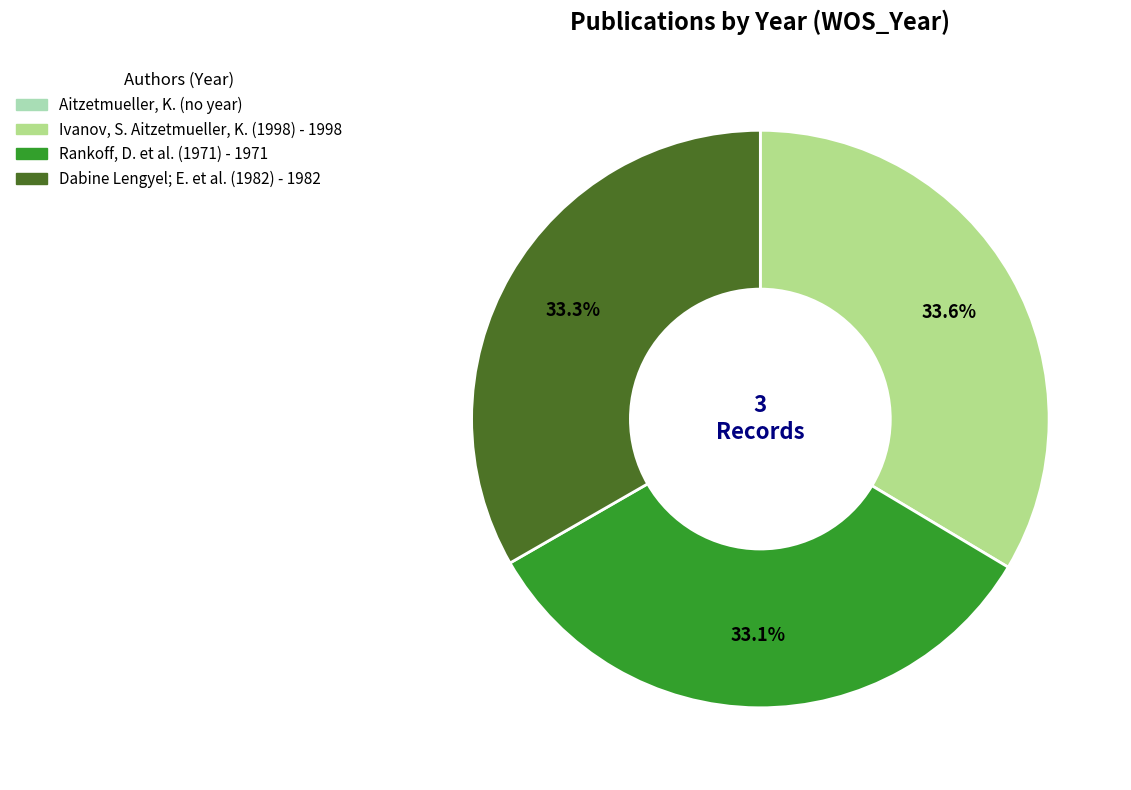

How many segments does this pie chart have?

3